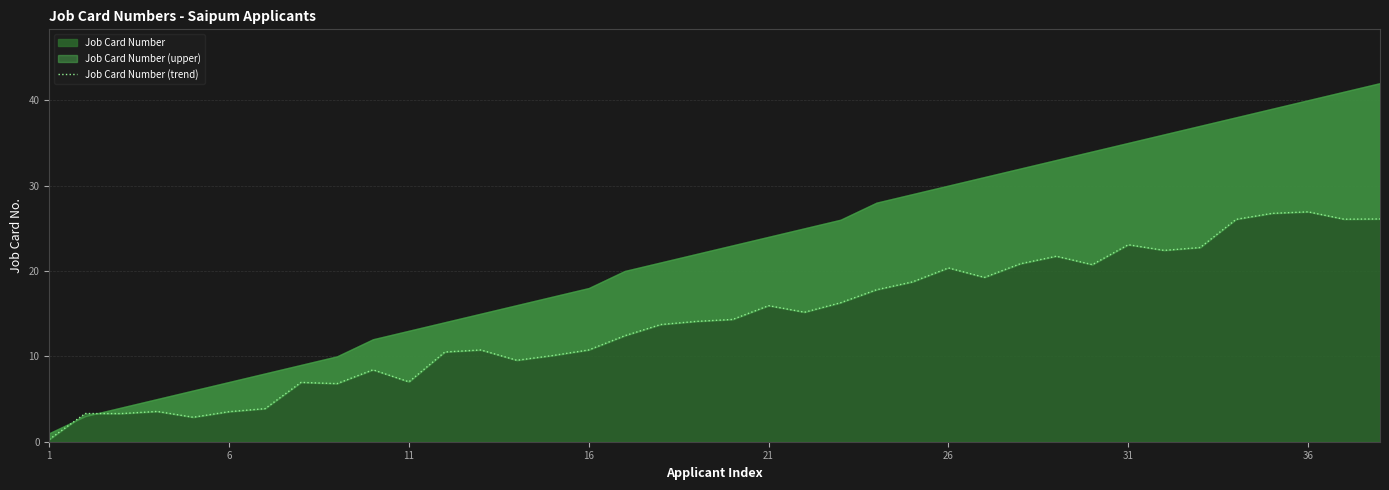

What is the average value?

14.3